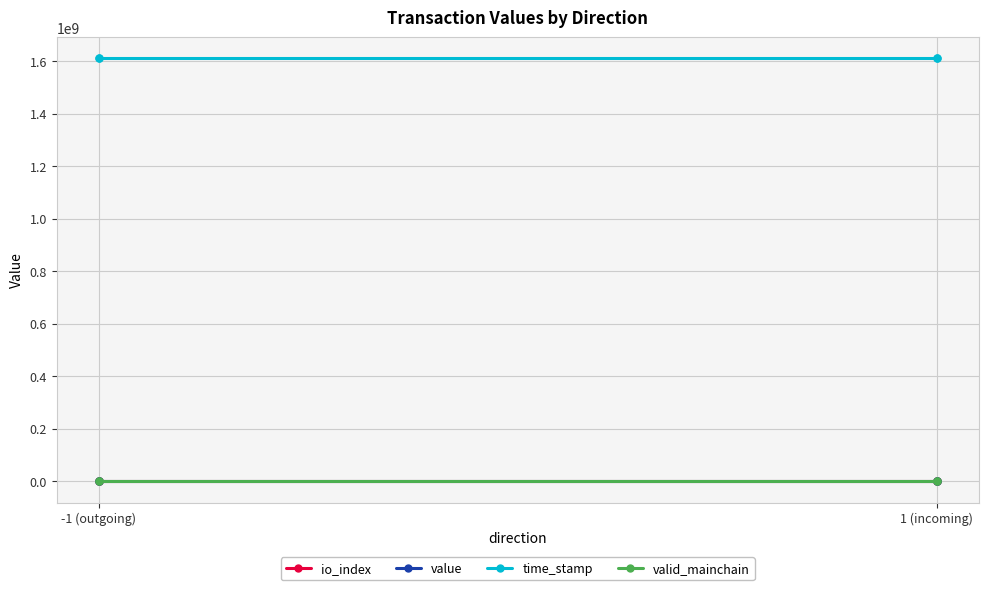

True or false: valid_mainchain and time_stamp cross at least once.

False